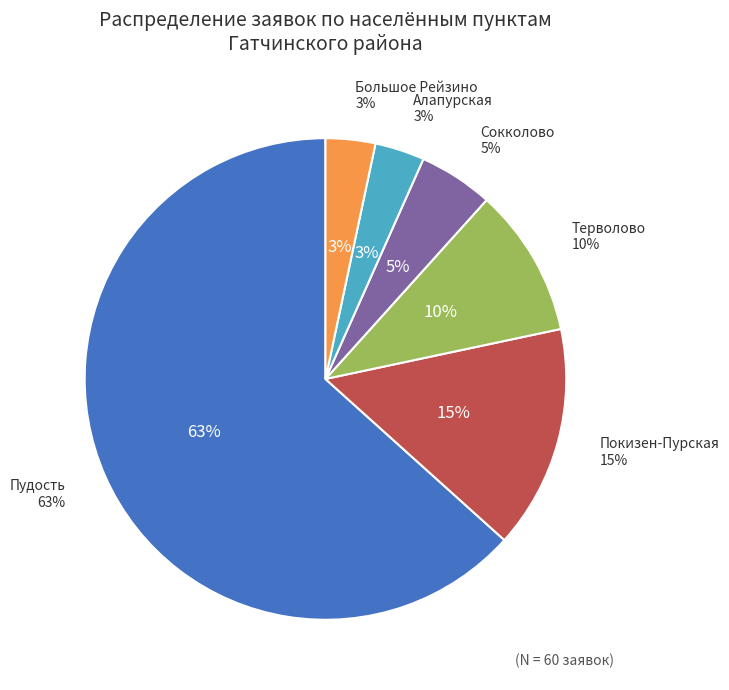

How many slices are in this pie chart?

6